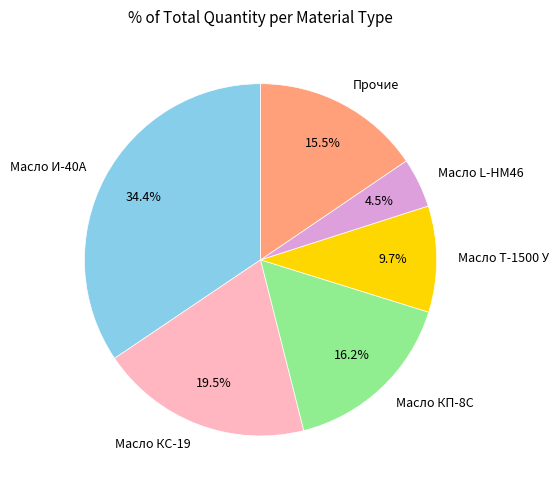

To the nearest percent, what is the difference between the largest and smallest slice percentages?

30%